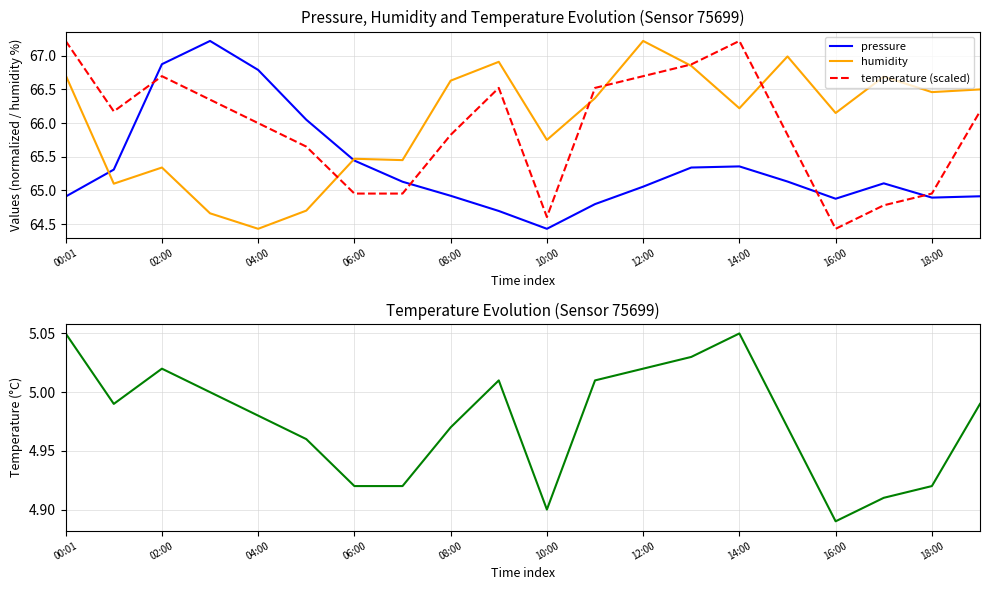

The temperature series shows 5.0 at 19. True or false?

True